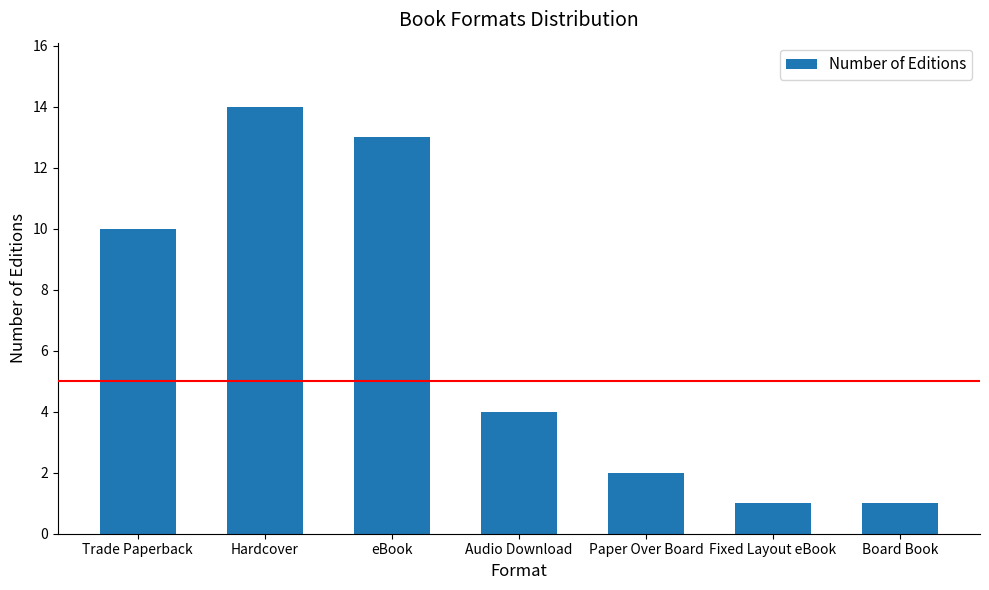

What is the value of the 6th bar from the left?

1